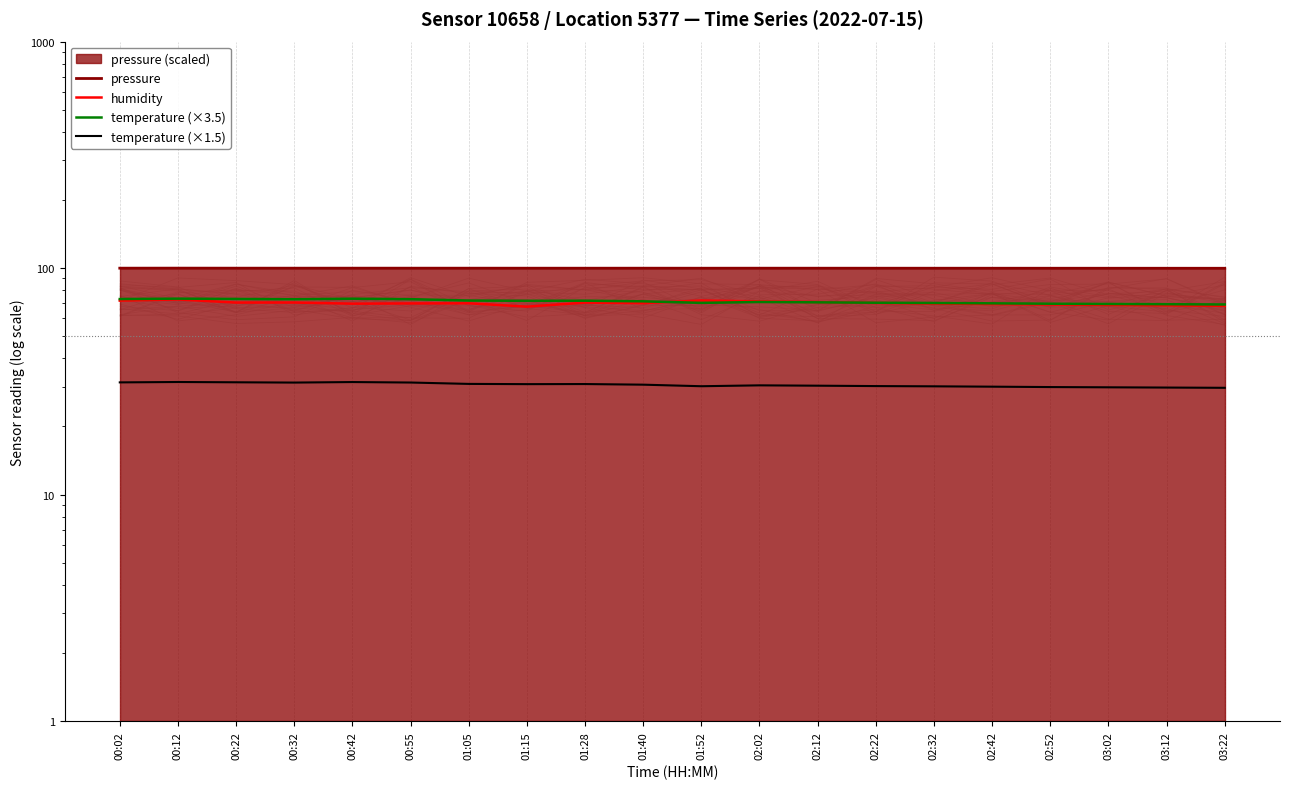

What is the value of the temperature (×1.5) point at the 14th from the left?

30.2